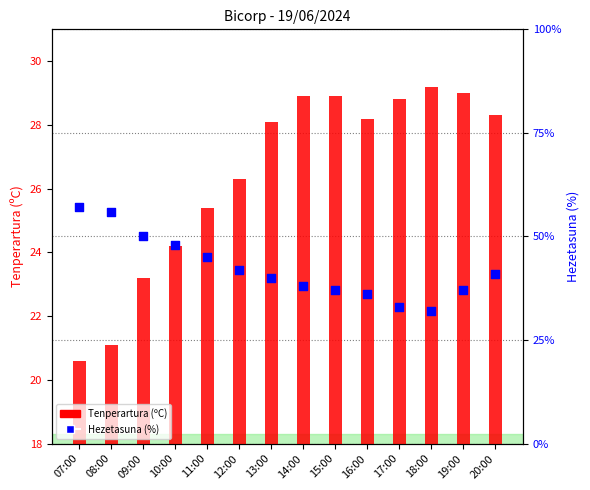

Is the value of Tenperartura (ºC) at 09:00 greater than the value of Hezetasuna (%) at 12:00?

No